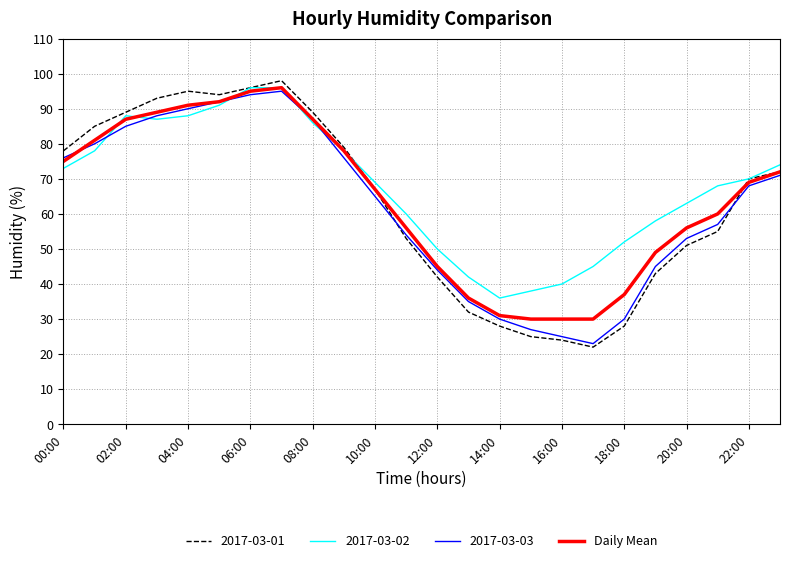

What is the lowest value of the Daily Mean series?

30